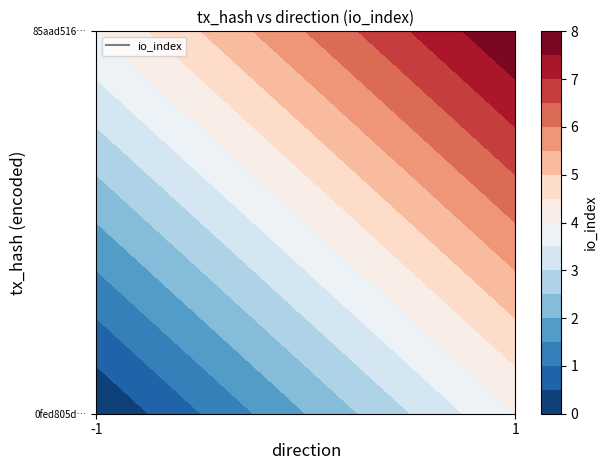

Rank the series at io_index from lowest to highest value.

0fed805d70dac128974e178a060559ab16b7746, 85aad516a1fbad546adfef53f49f2020102702f